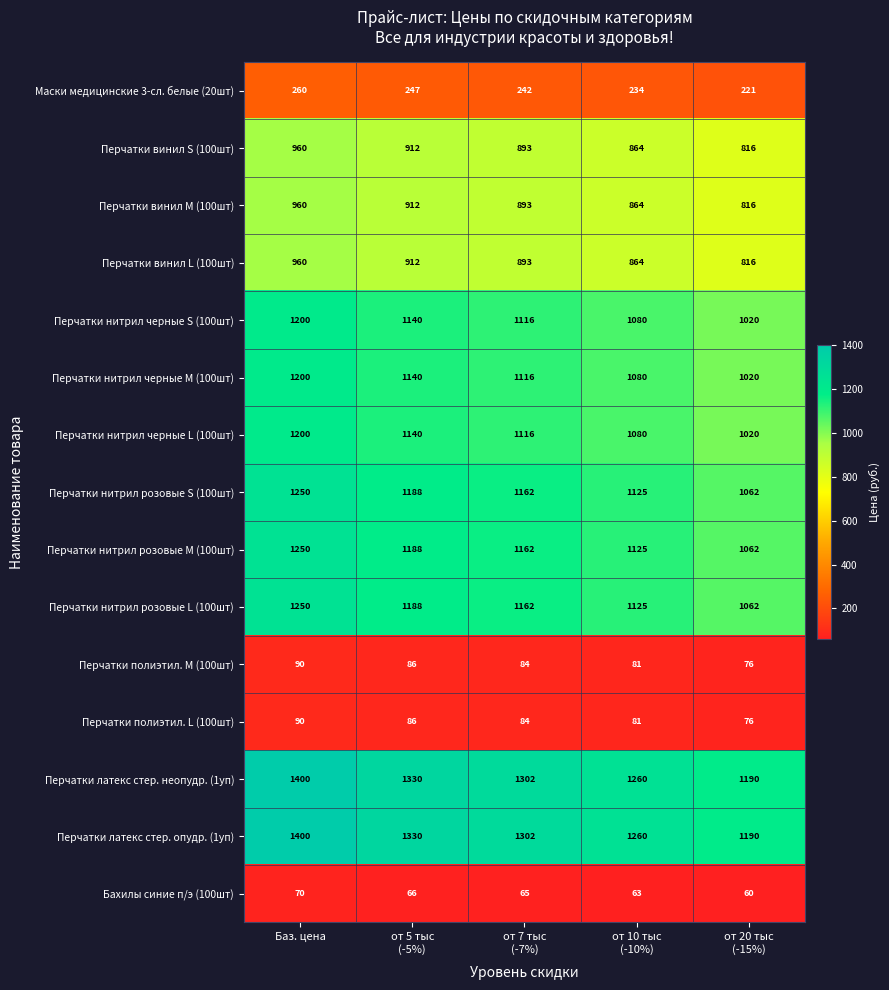

What is the total value across all series at Баз. цена?

13540